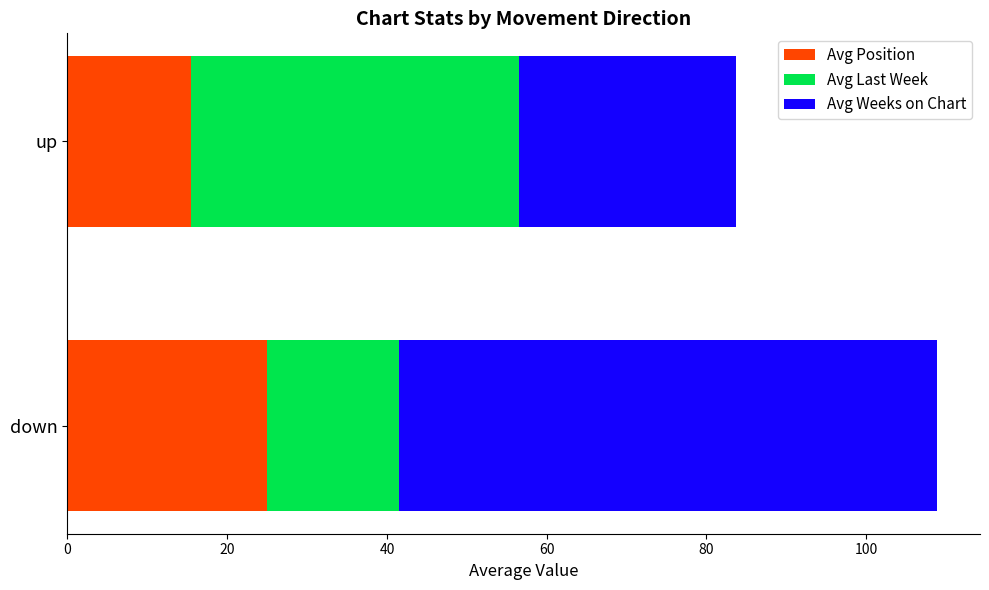

True or false: Avg Position has a value of 41.1 at down.

False